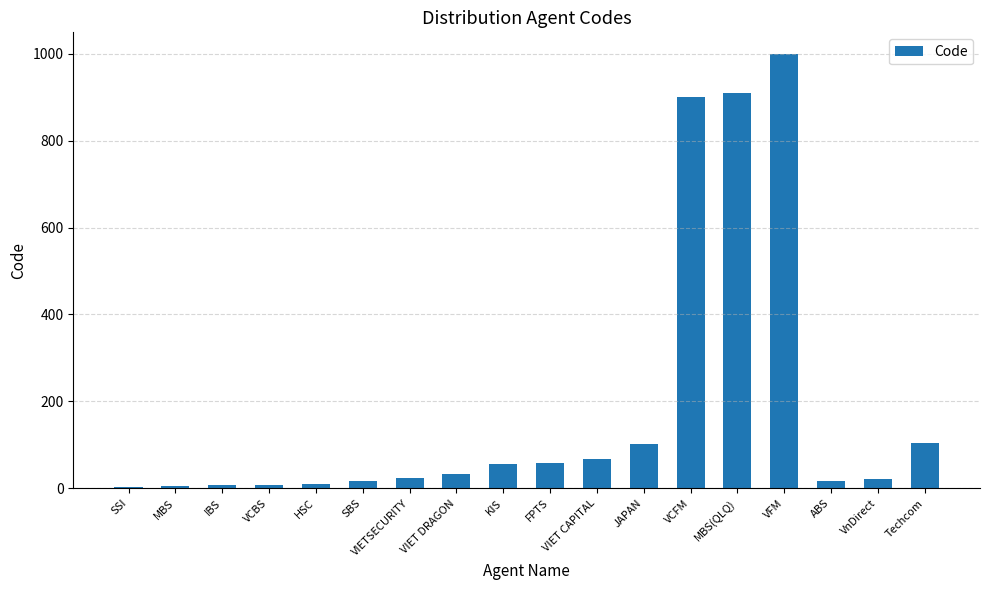

True or false: the data shows 70 at Techcom.

False